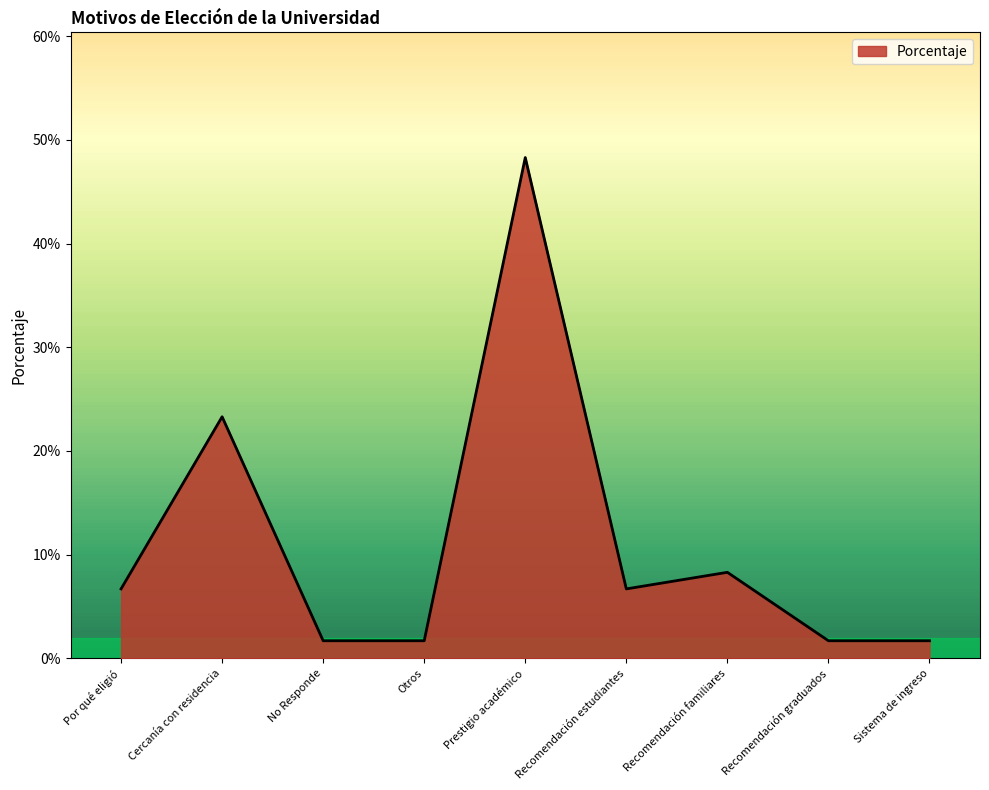

List the labels in order of value, largest first.

Prestigio académico, Cercanía con residencia, Recomendación familiares, Por qué eligió, Recomendación estudiantes, No Responde, Otros, Recomendación graduados, Sistema de ingreso